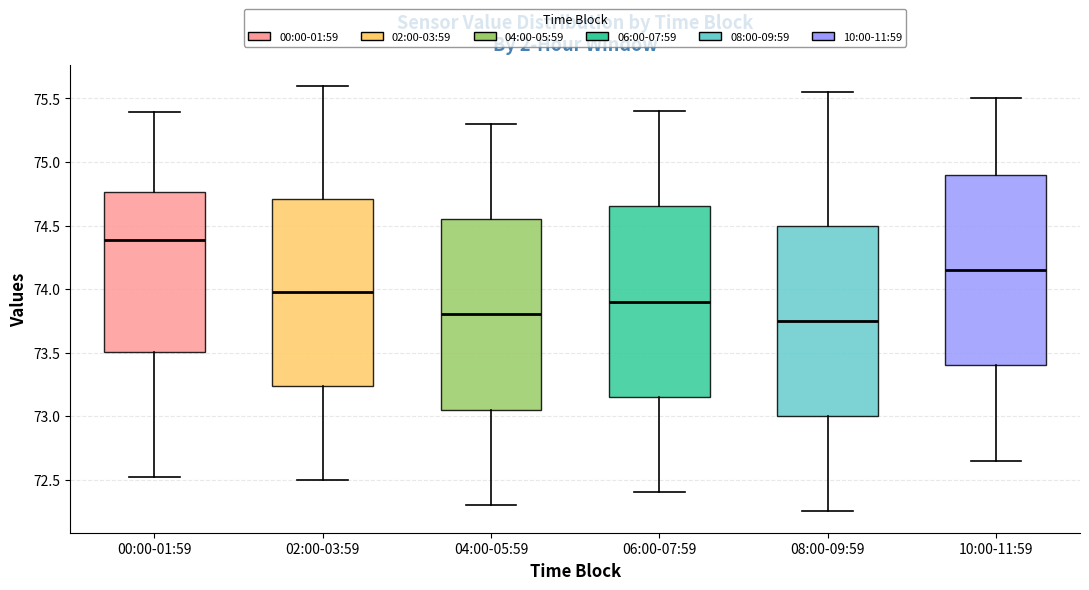

Which box has the highest median line?

00:00-01:59